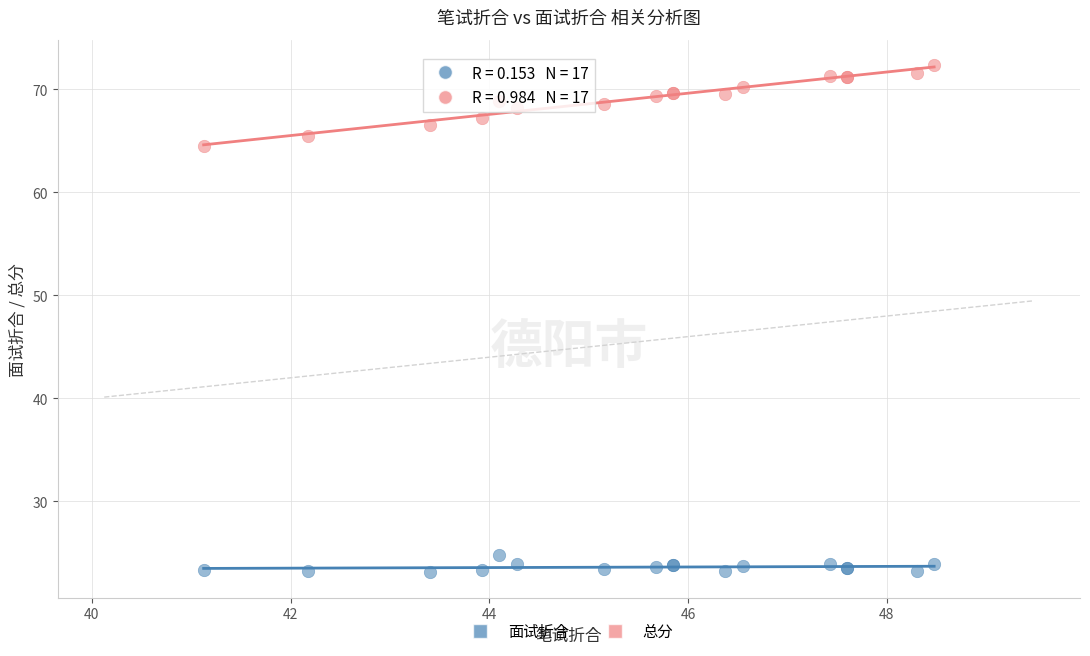

What are all the series names shown in the legend?

面试折合, 总分